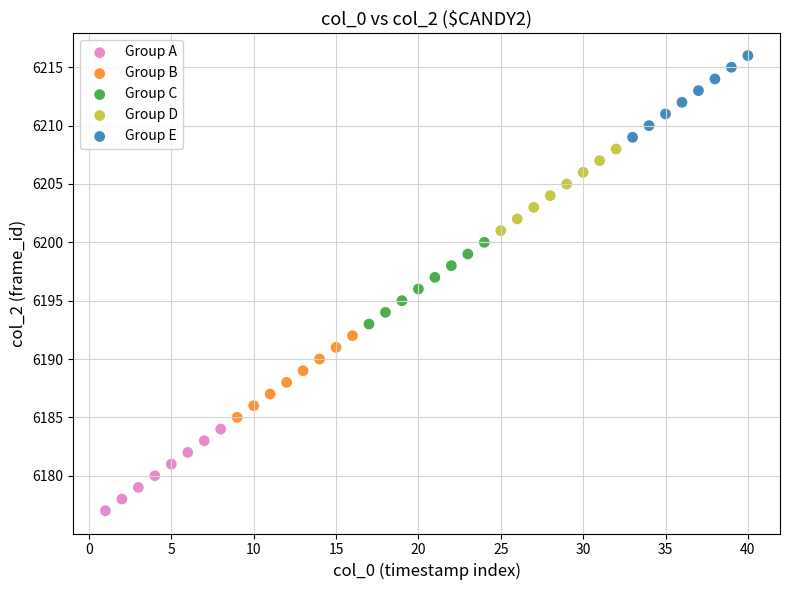

Which series reaches the minimum Y coordinate?

Group A